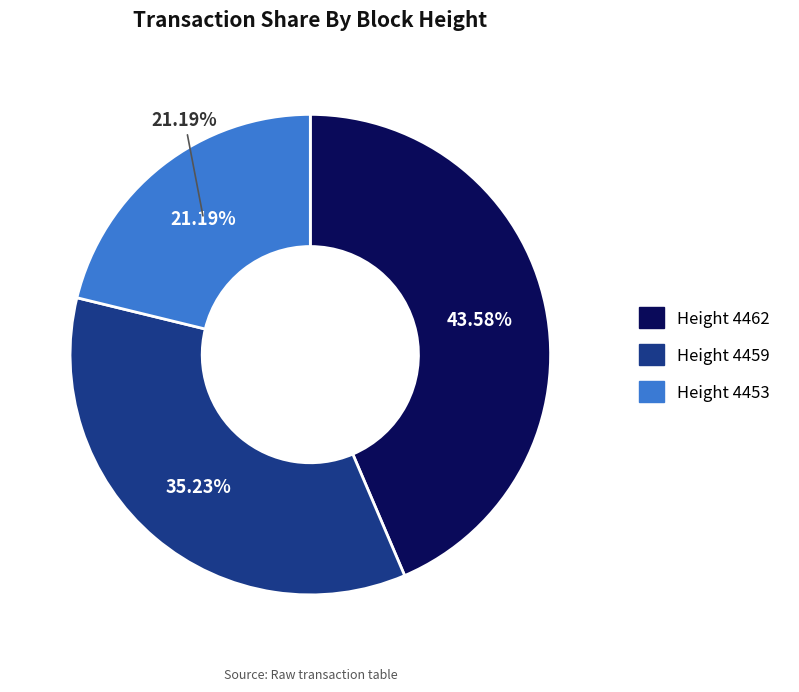

To the nearest percent, what percentage of the pie is 4462?

44%